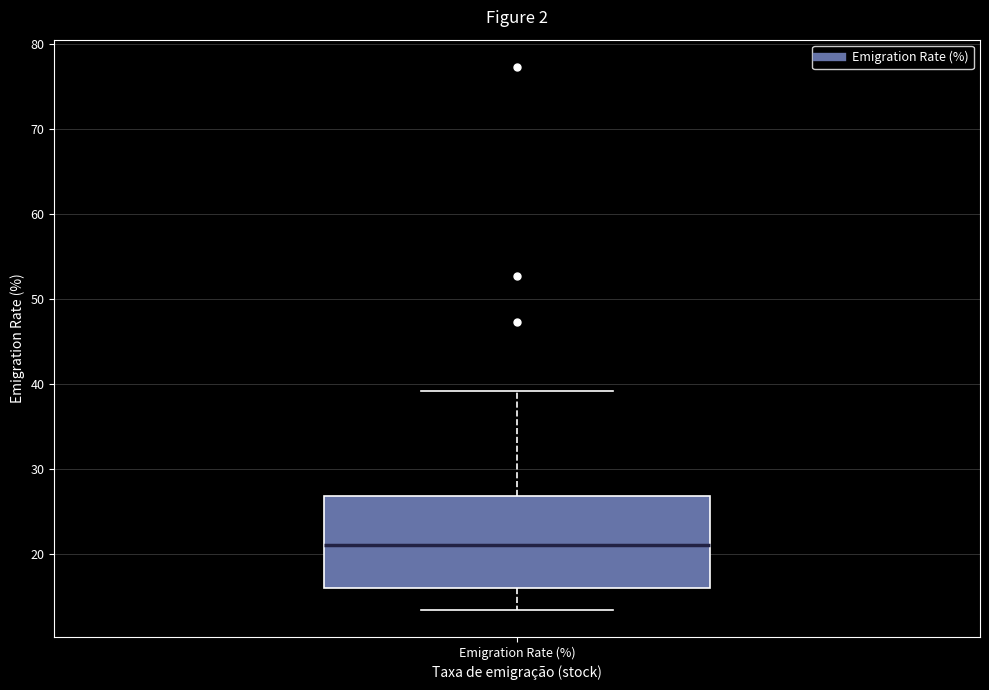

Read this box plot against the y-axis: the position of the median line, the range covered by the box, and the ends of both whiskers. The values are not printed on the chart, so give them approximately, as read against the axis.

median 21, box 16 to 27, whiskers 13 to 39